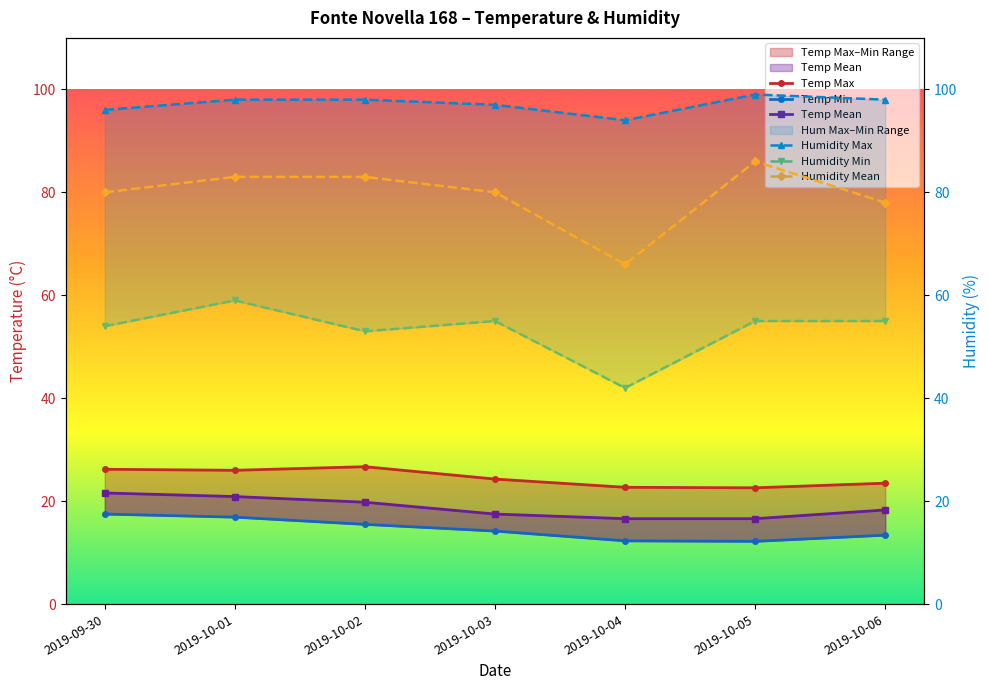

Rank the categories by Humidity Max value from highest to lowest.

2019-10-05, 2019-10-01, 2019-10-02, 2019-10-06, 2019-10-03, 2019-09-30, 2019-10-04